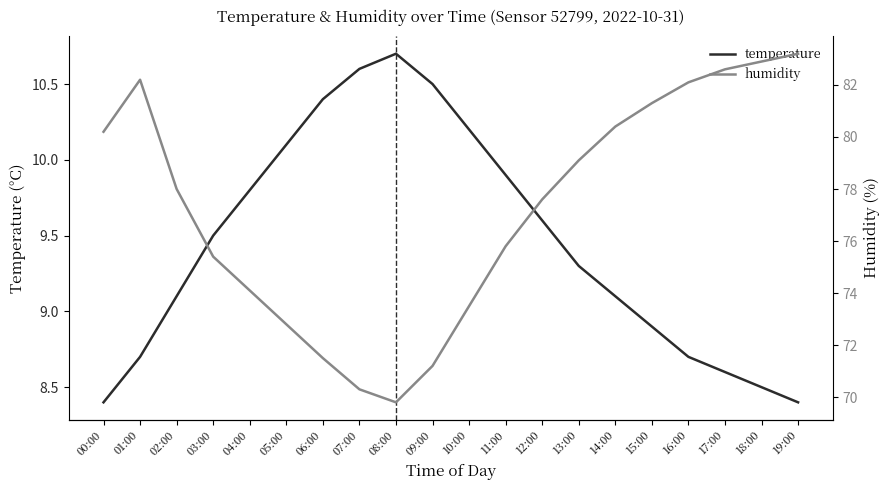

What is the difference between the second highest and minimum values in the humidity series?

13.1